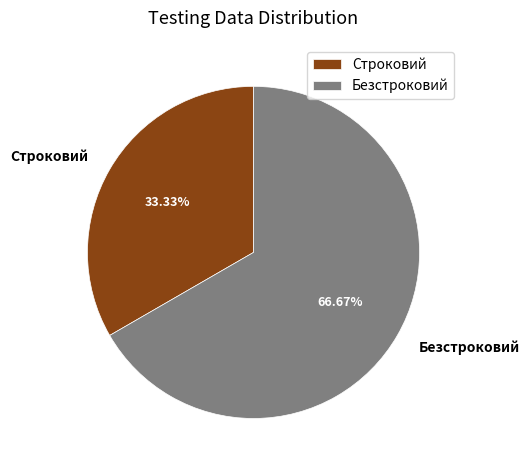

Count the number of slices in the pie.

2